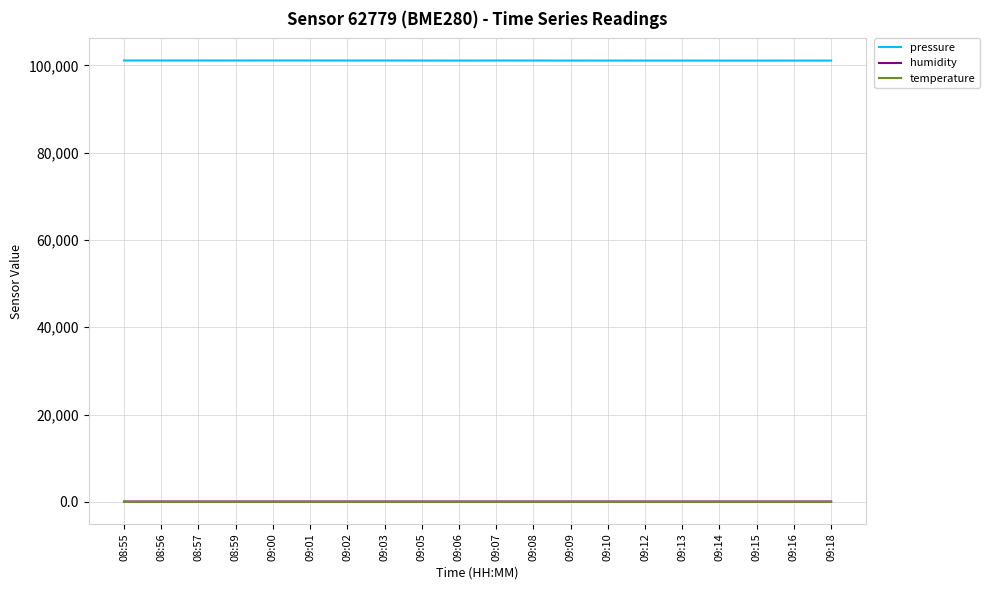

What is the lowest value of the temperature series?

9.6